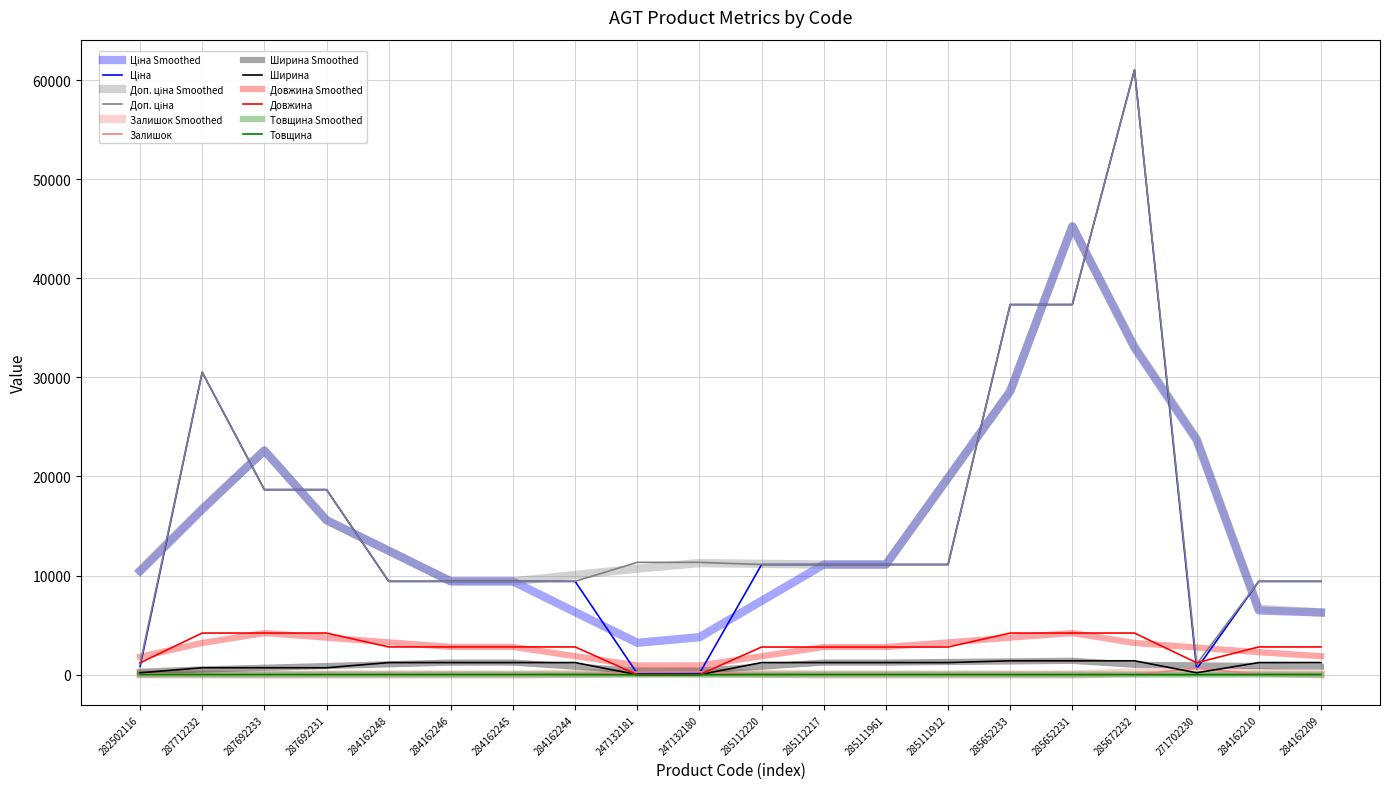

True or false: Товщина and Ціна intersect in this chart.

False